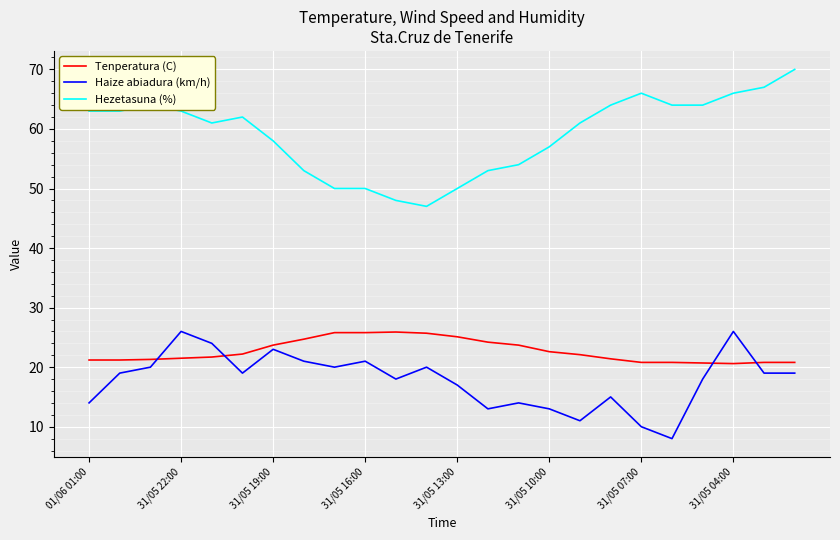

What is the difference between the maximum and minimum values in the Hezetasuna (%) series?

23.0